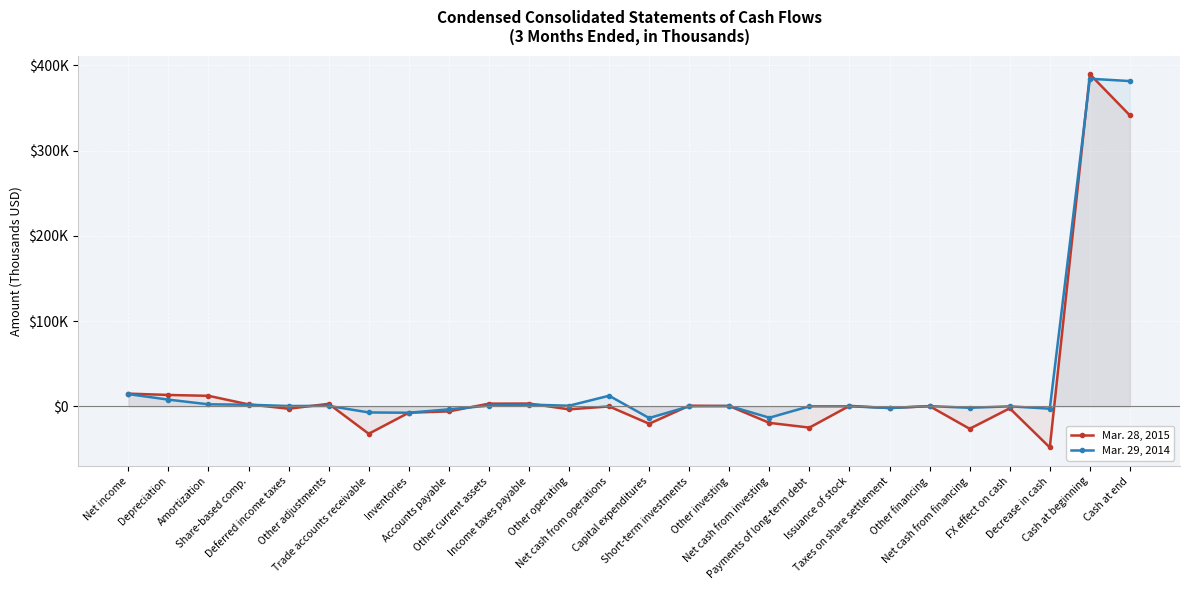

The value of Mar. 28, 2015 at Deferred income taxes is -4487. True or false?

False